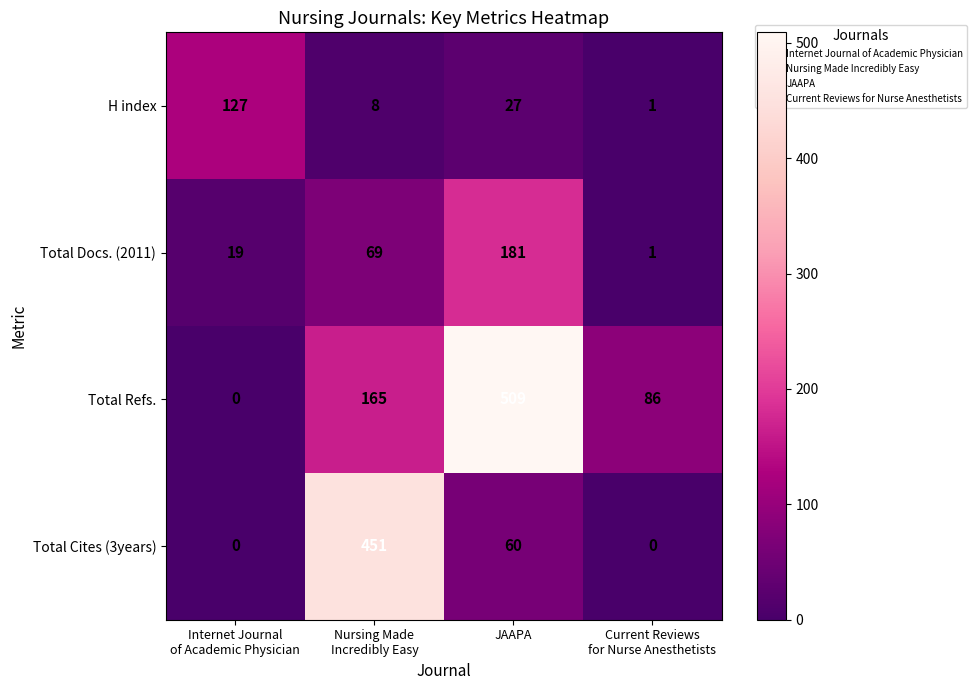

What is the difference between the maximum and minimum values in the Total Cites (3years) series?

451